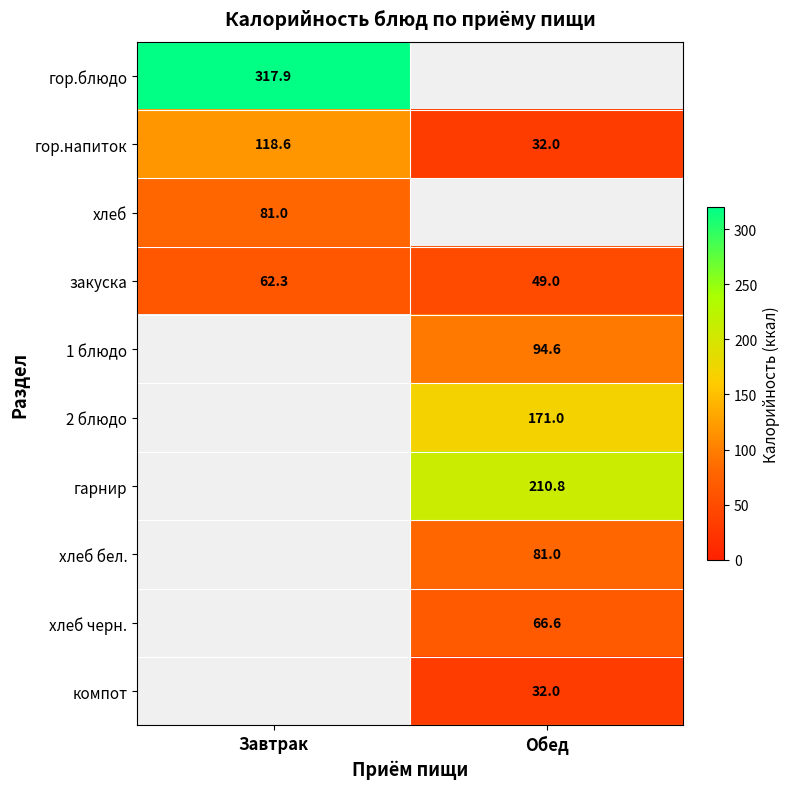

The гор.блюдо series shows 317.9 at Завтрак. True or false?

True